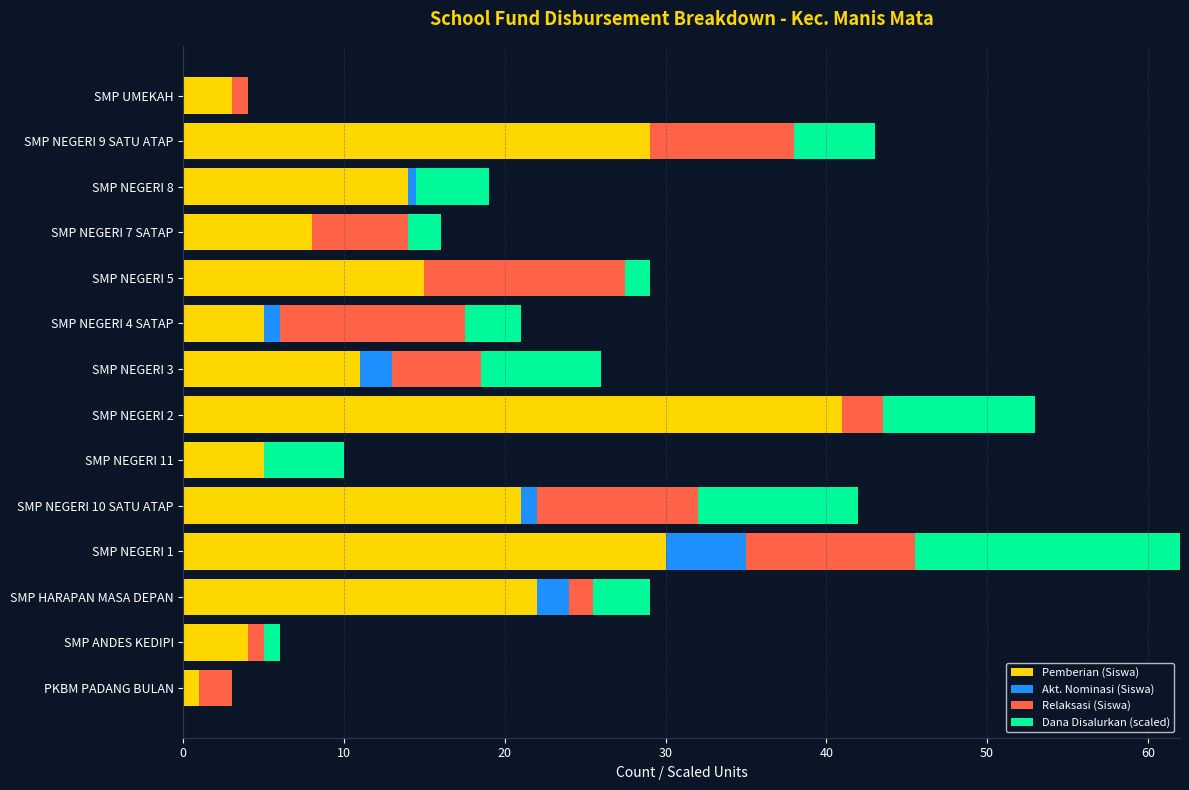

Count the number of categories in the chart.

14